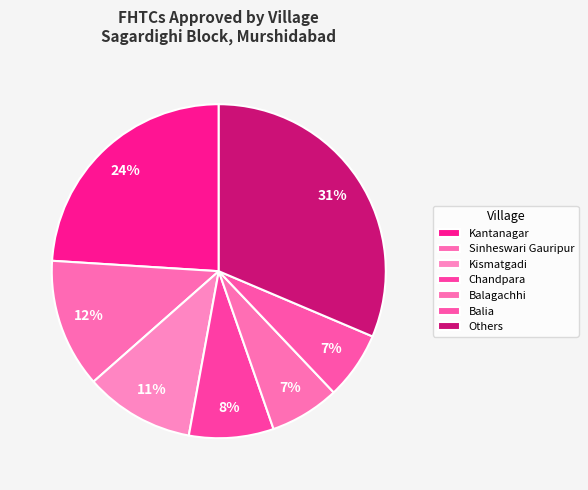

True or false: Sinheswari Gauripur accounts for 12% of the total.

True